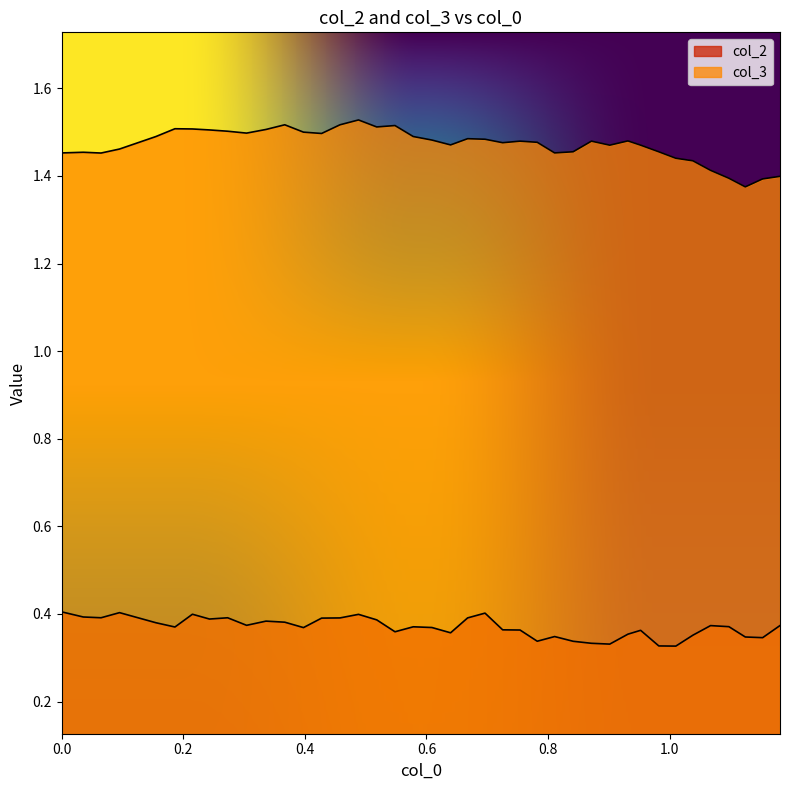

What is the greatest value displayed?

1.5